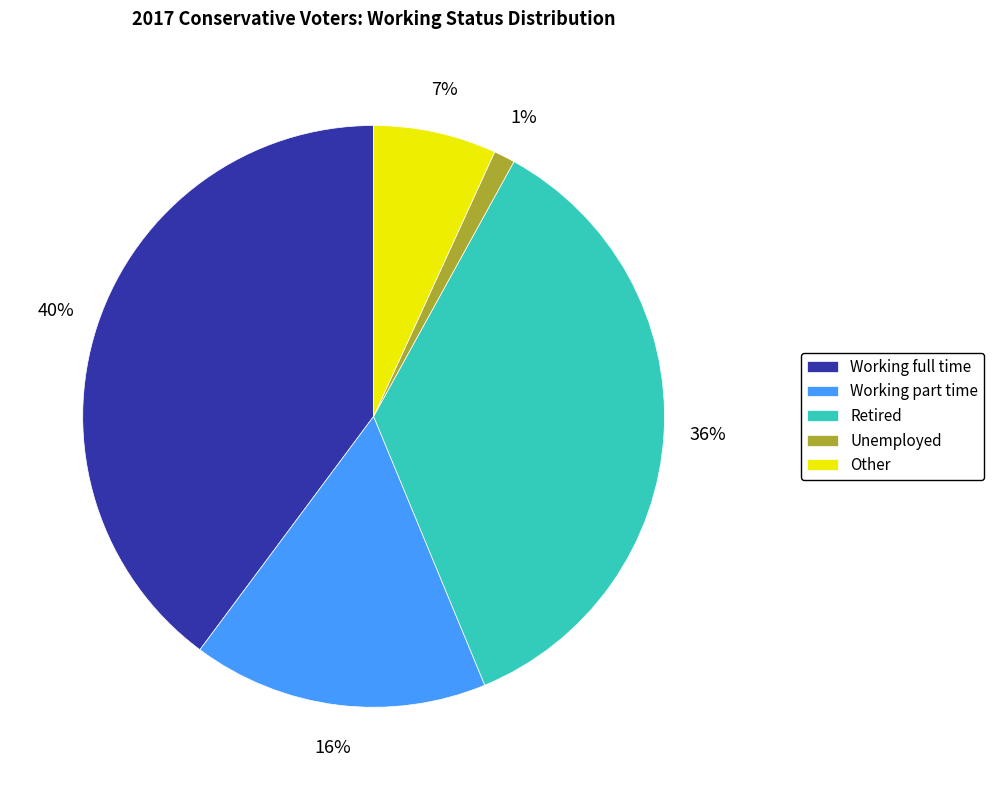

To the nearest percent, what percentage of the pie is Retired?

36%